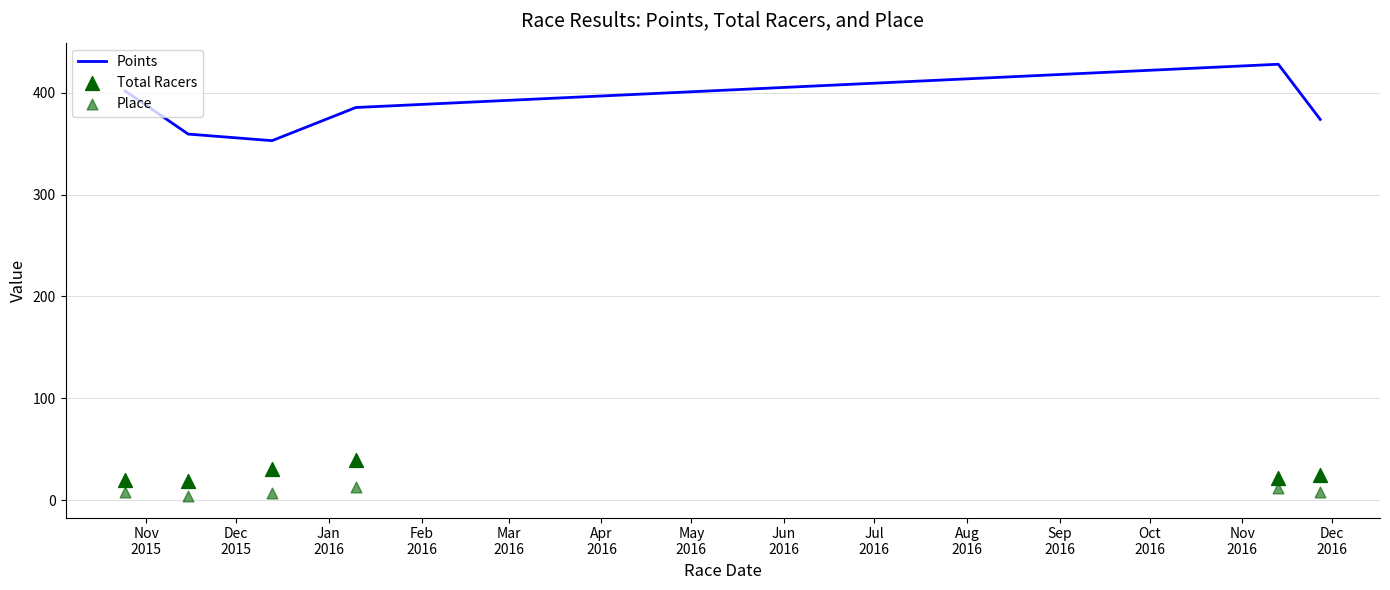

Which series has the widest spread of Y values?

Points